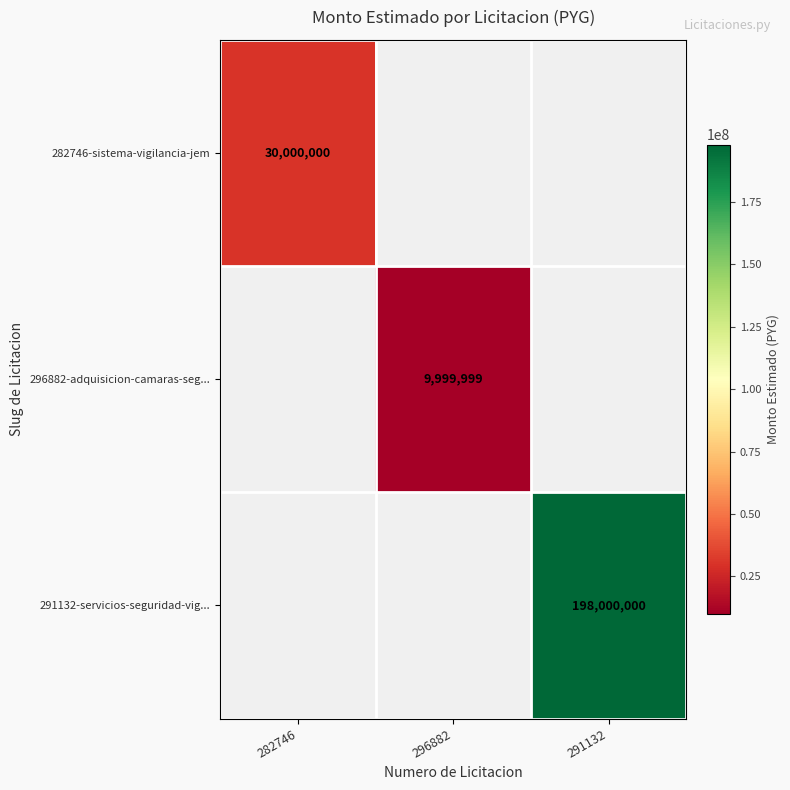

Is it true that 296882-adquisicion-camaras-seg... equals 15092670 at 296882?

False